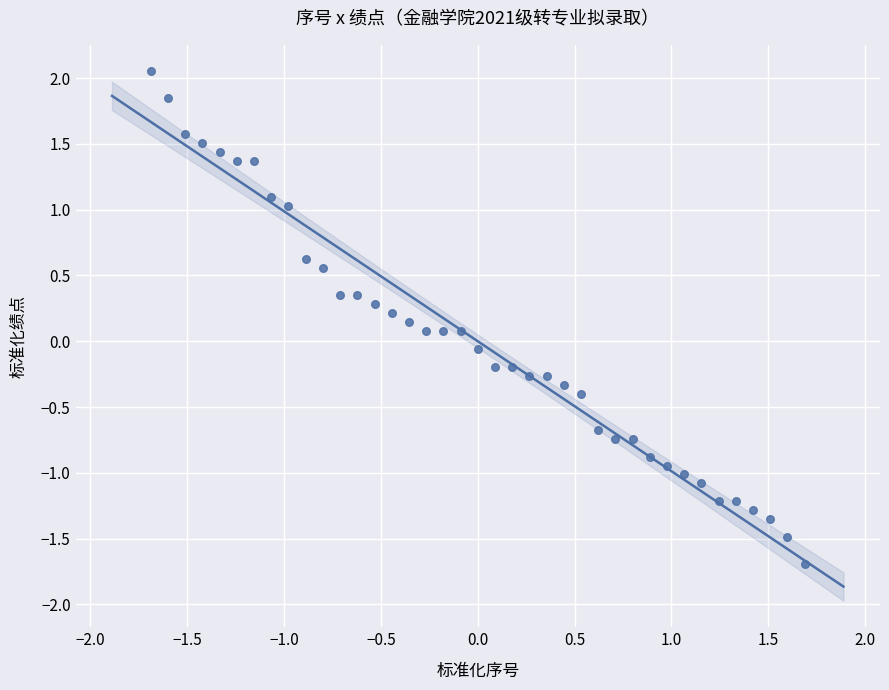

What is the range of Y values (max minus min)?

3.7